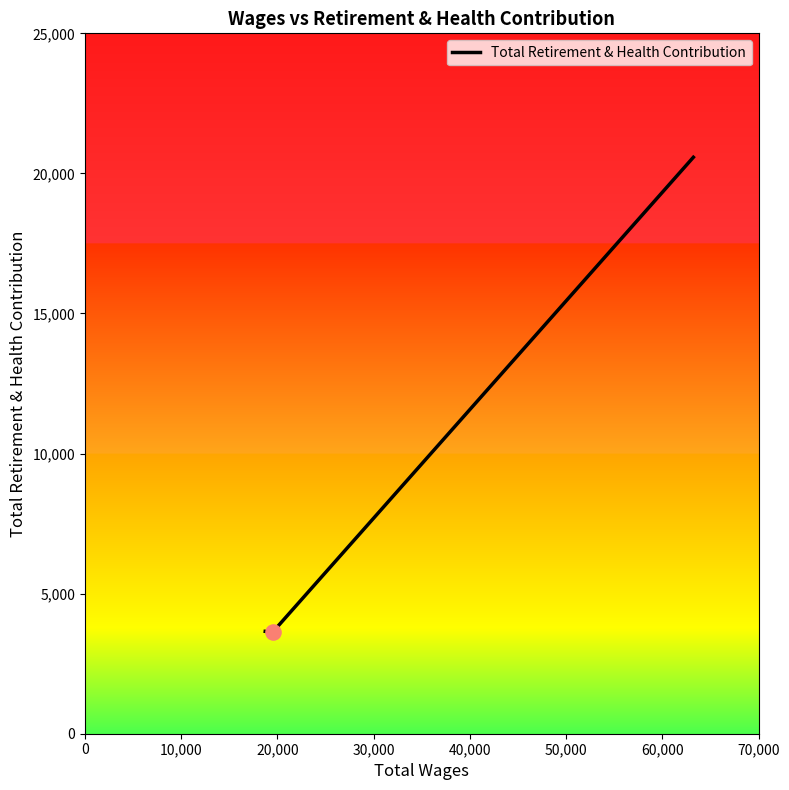

What is the greatest value displayed?

20576